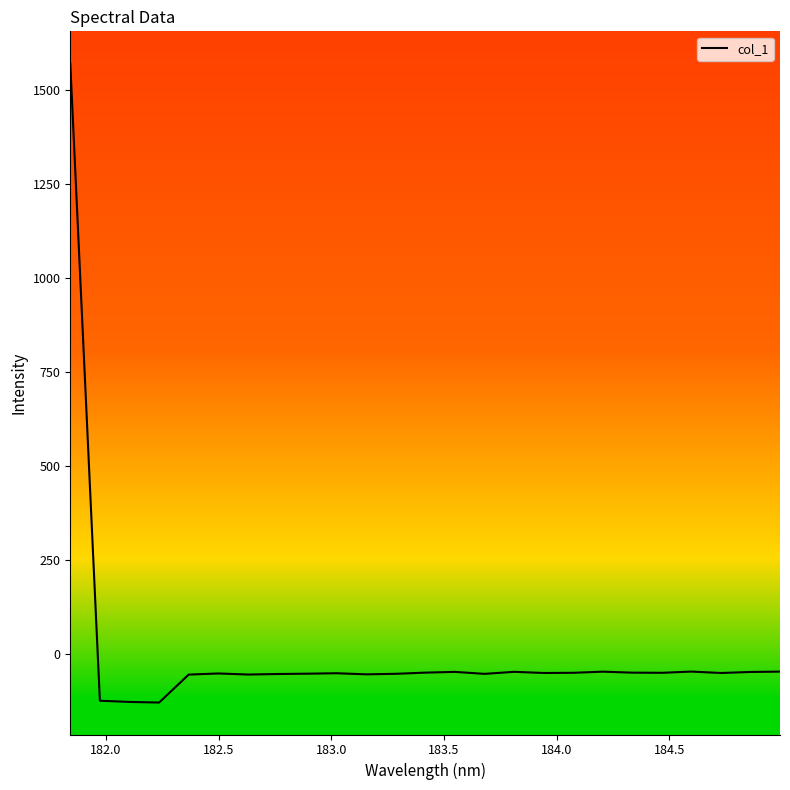

Is this an area chart (filled region under the line)?

No